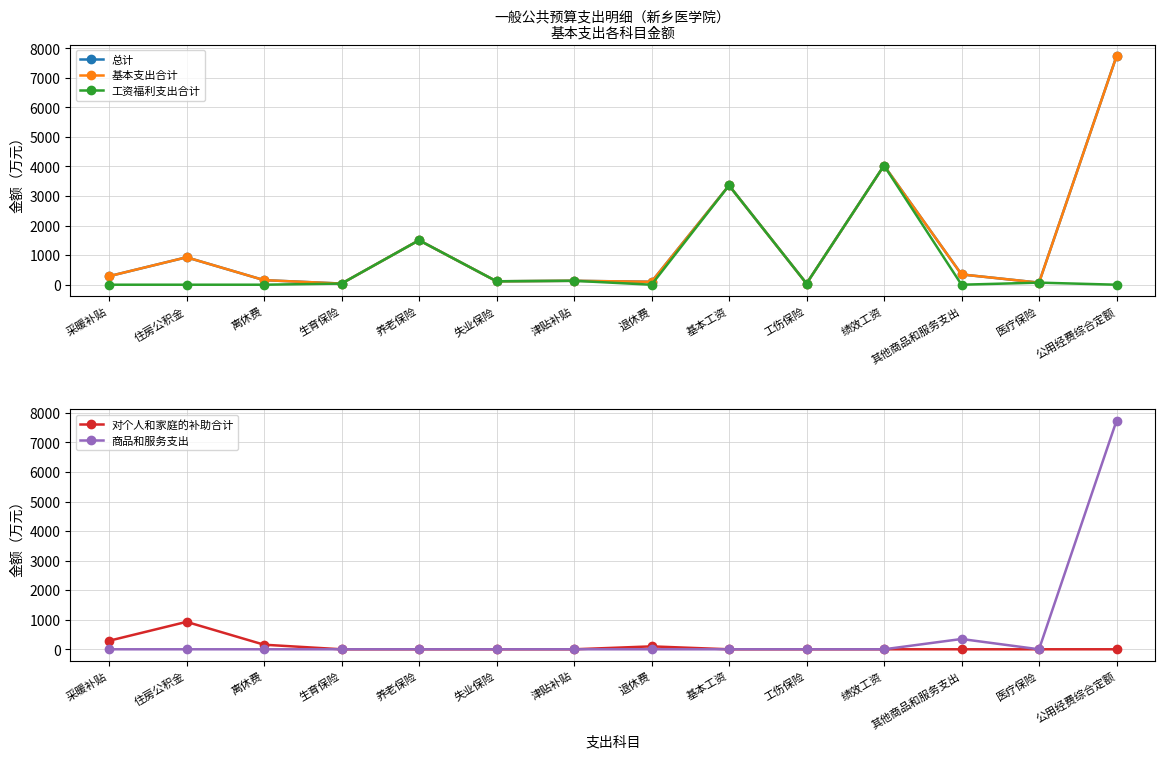

What is the maximum value for 基本支出合计?

7733.9